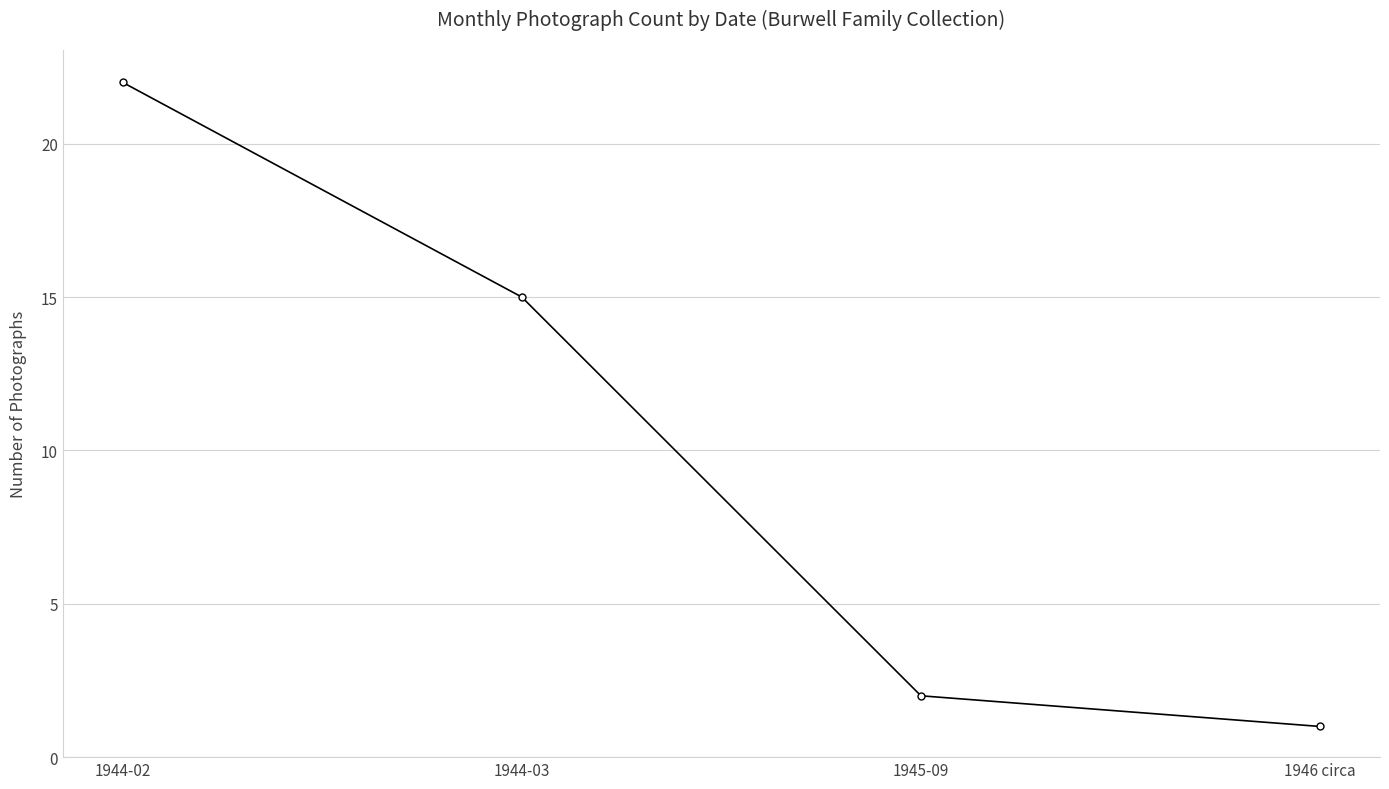

At which category does the chart reach its peak across all series?

1944-02